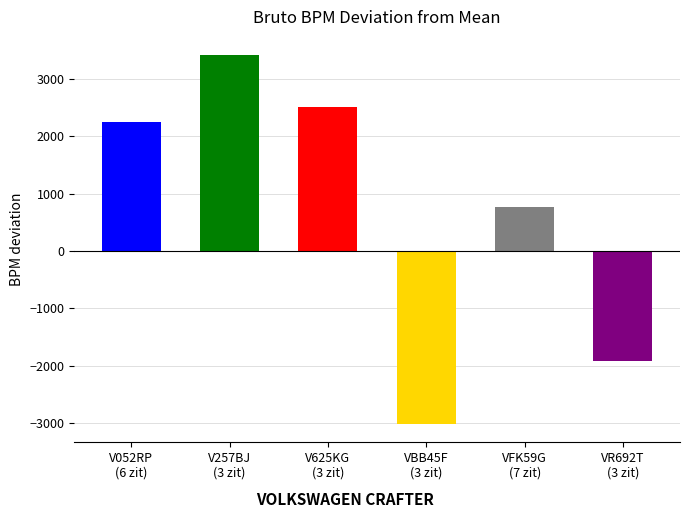

How many bars are there in total?

6